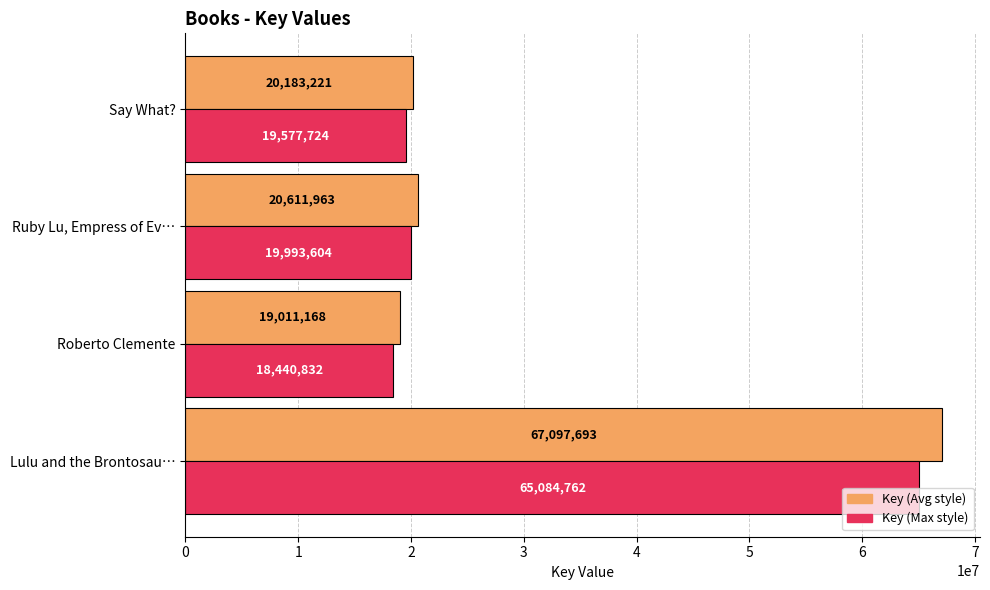

What is the difference between the second highest and second lowest values in the Key (Avg style) series?

428742.0